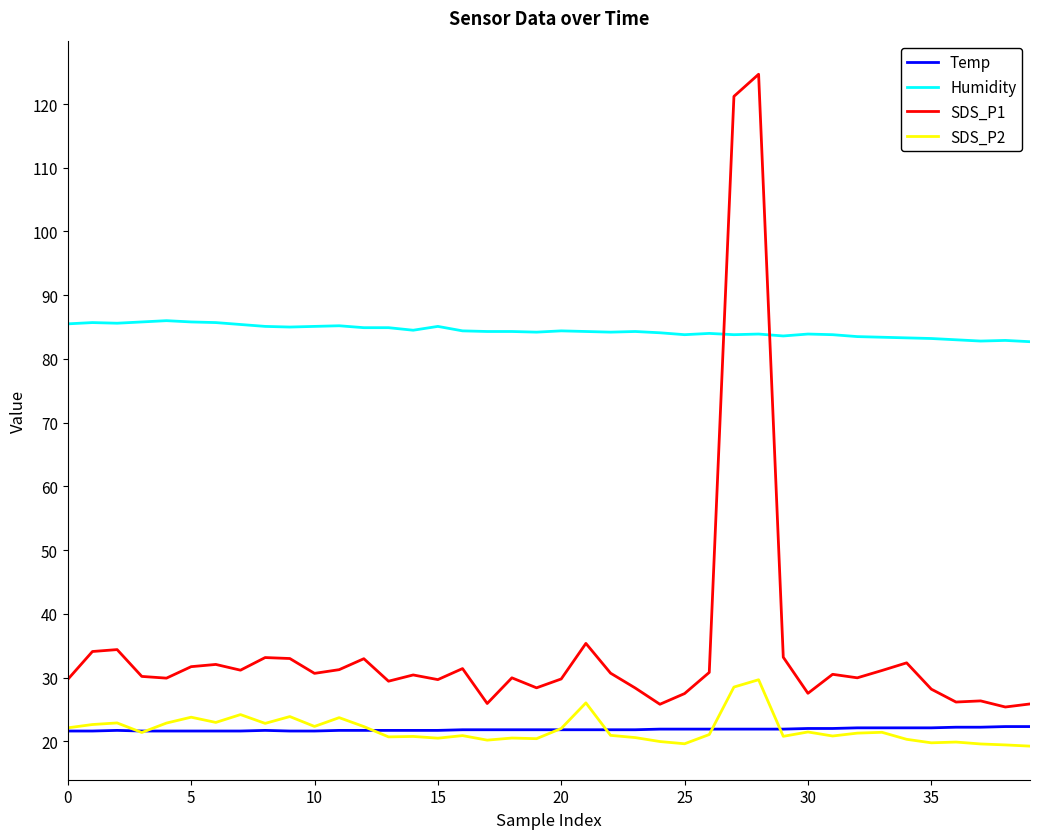

List the series in order of their peak value, lowest first.

Temp, SDS_P2, Humidity, SDS_P1